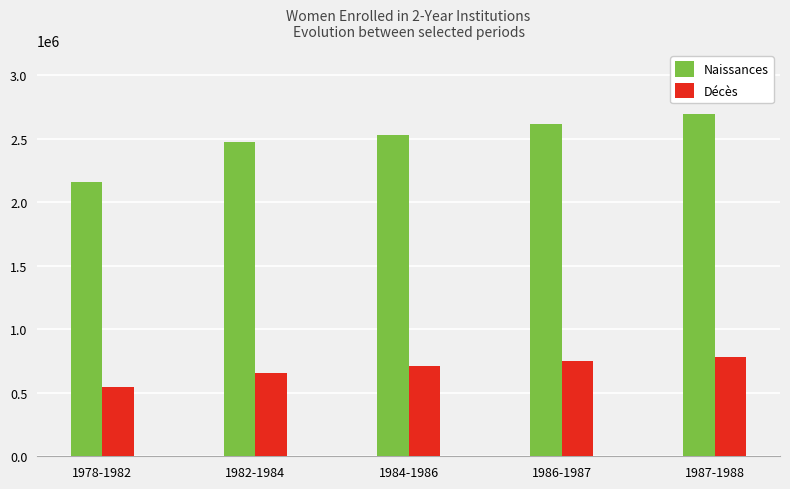

What is the label of the 2nd bar from the left?

1982-1984